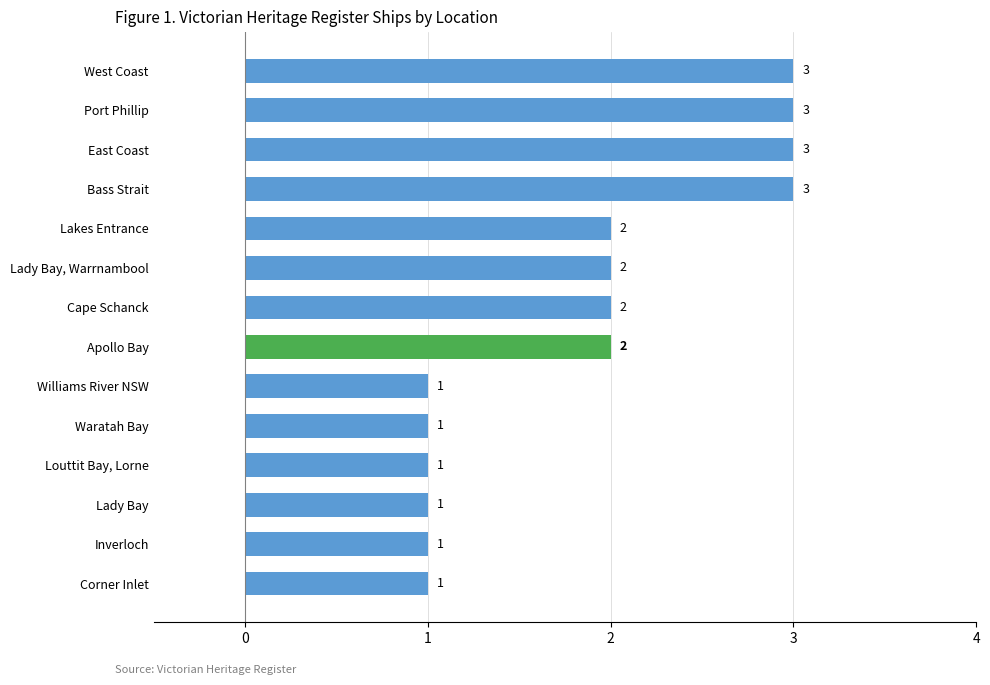

Between Lady Bay, Warrnambool and East Coast, which is larger?

East Coast